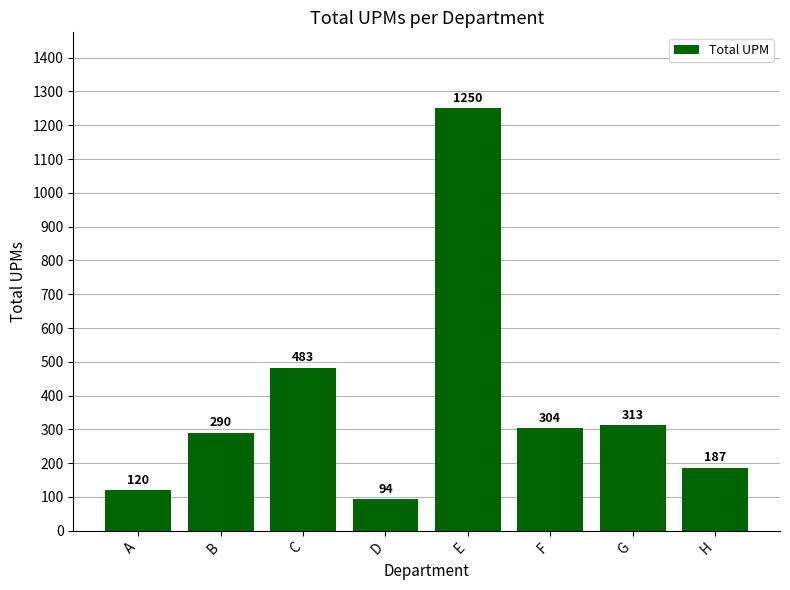

What is the average value?

380